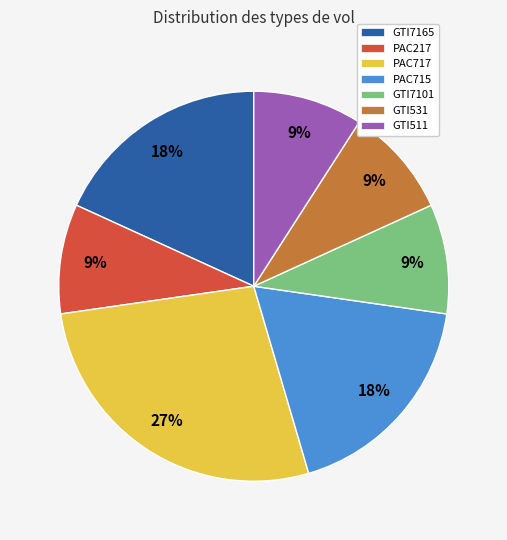

To the nearest percent, what is the difference between the PAC715 and PAC717 slice percentages?

9%